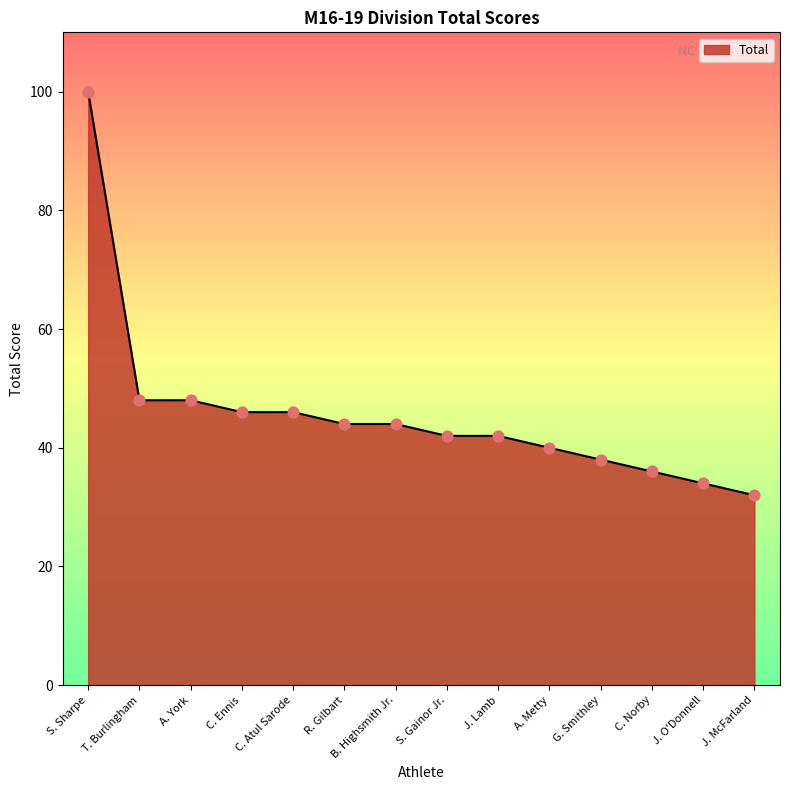

Approximately how many times larger is the value at A. Metty compared to J. Lamb?

1.0